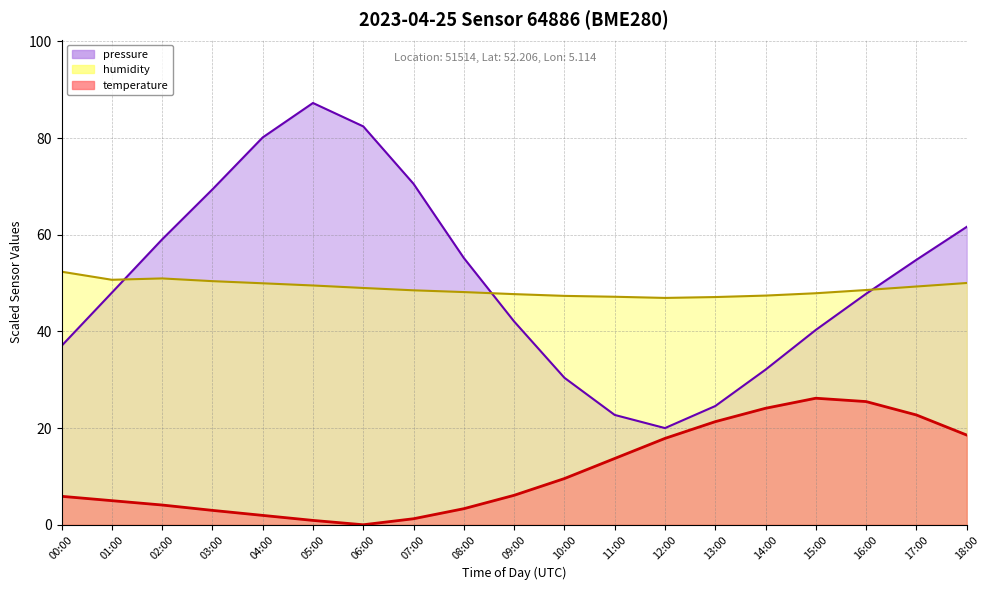

True or false: temperature and humidity intersect in this chart.

False